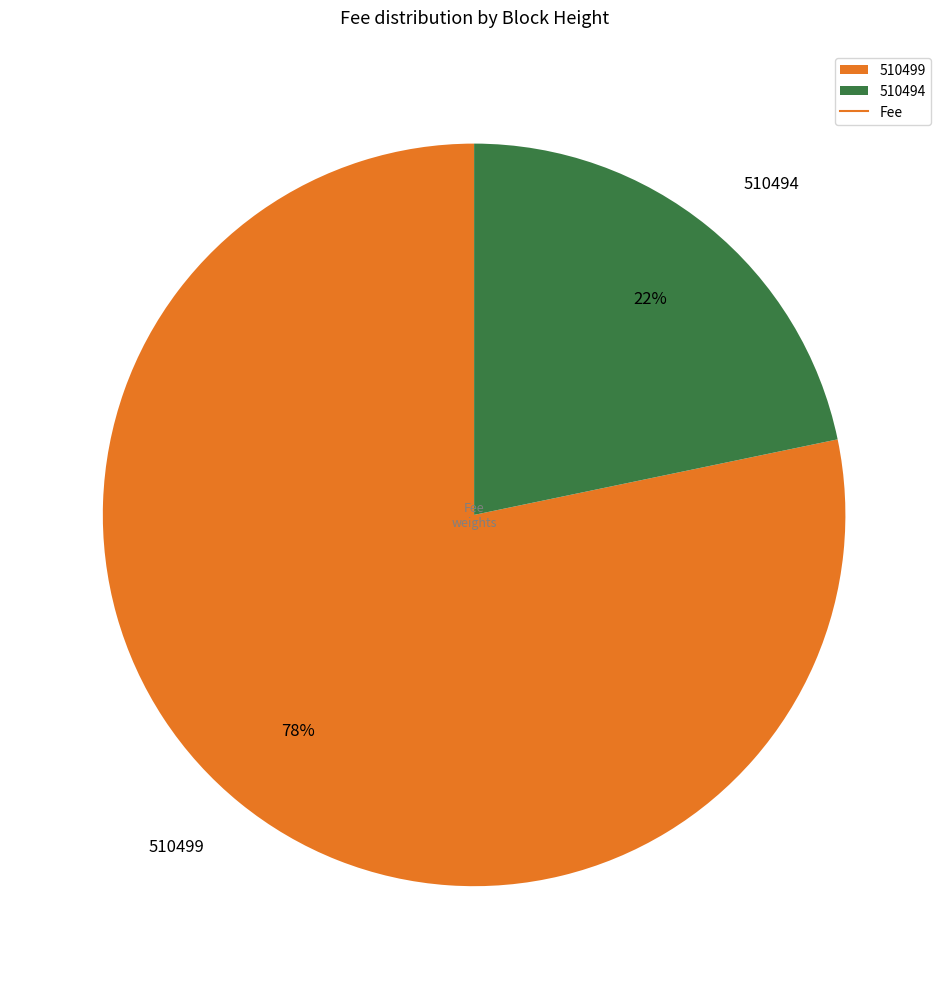

To the nearest percent, what portion does 510494 represent?

22%